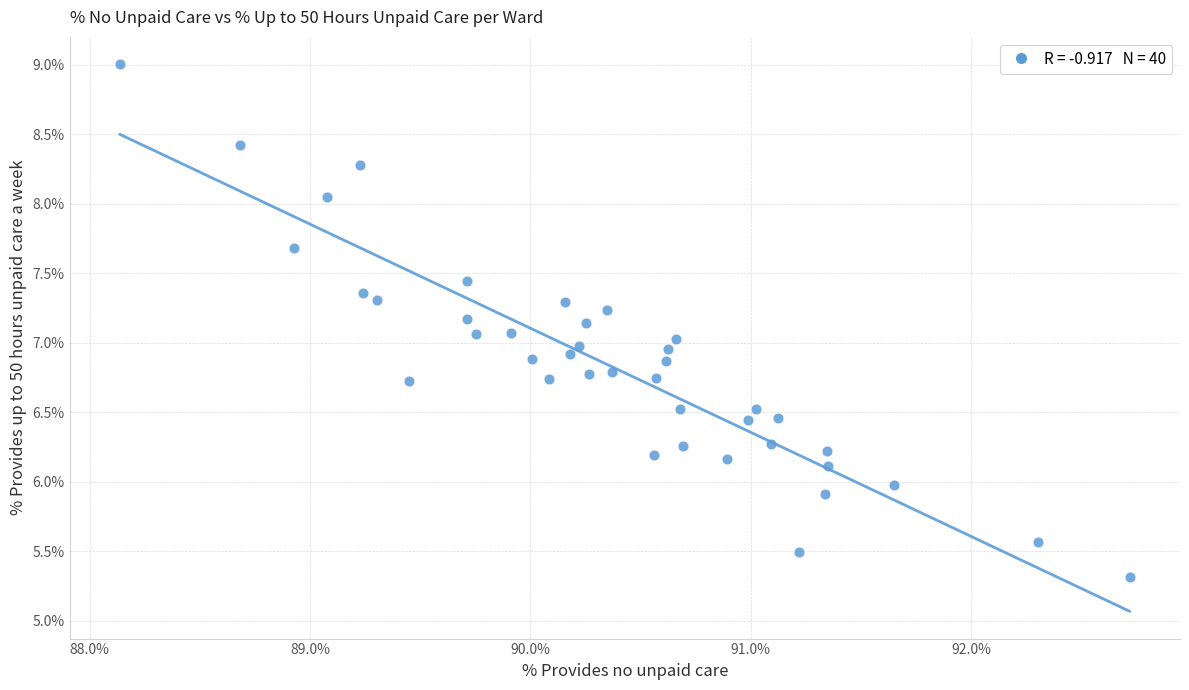

What is the range of X values (max minus min)?

4.6